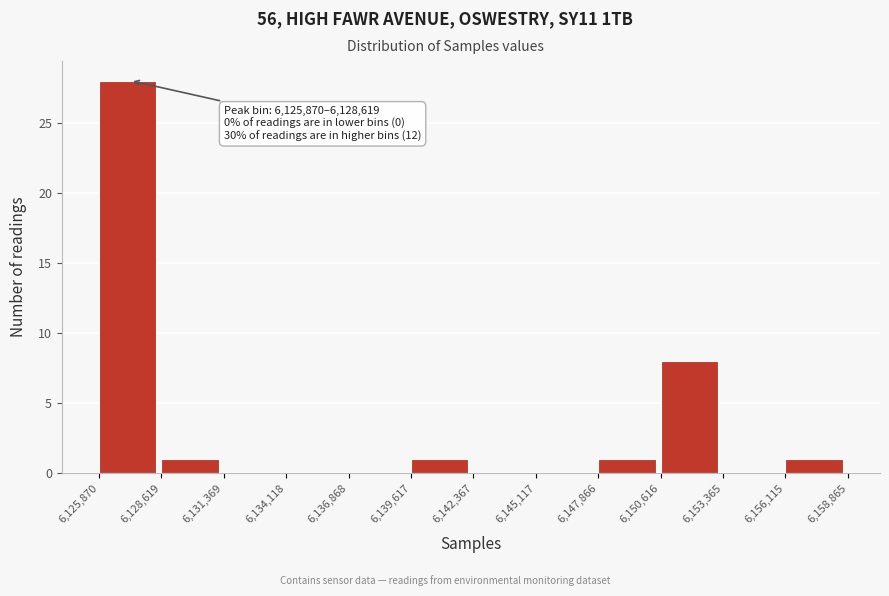

Which range on the x-axis has the tallest bar?

6,125,870 to 6,128,619